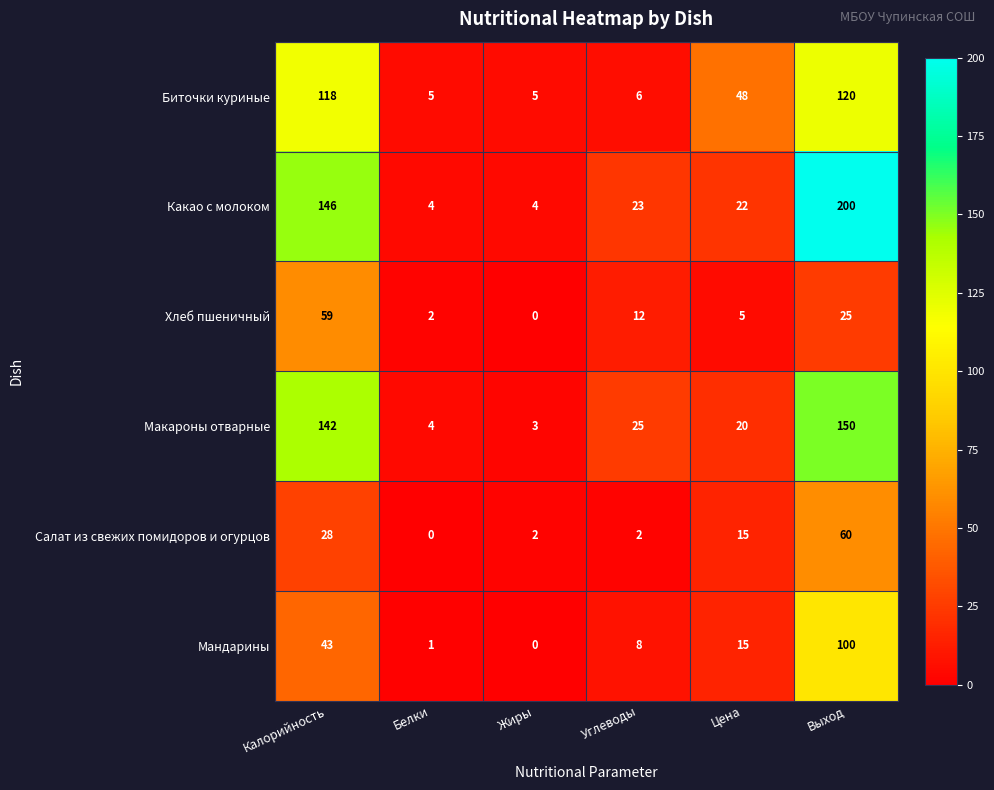

What is the approximate value of Салат из свежих помидоров и огурцов at Выход?

60